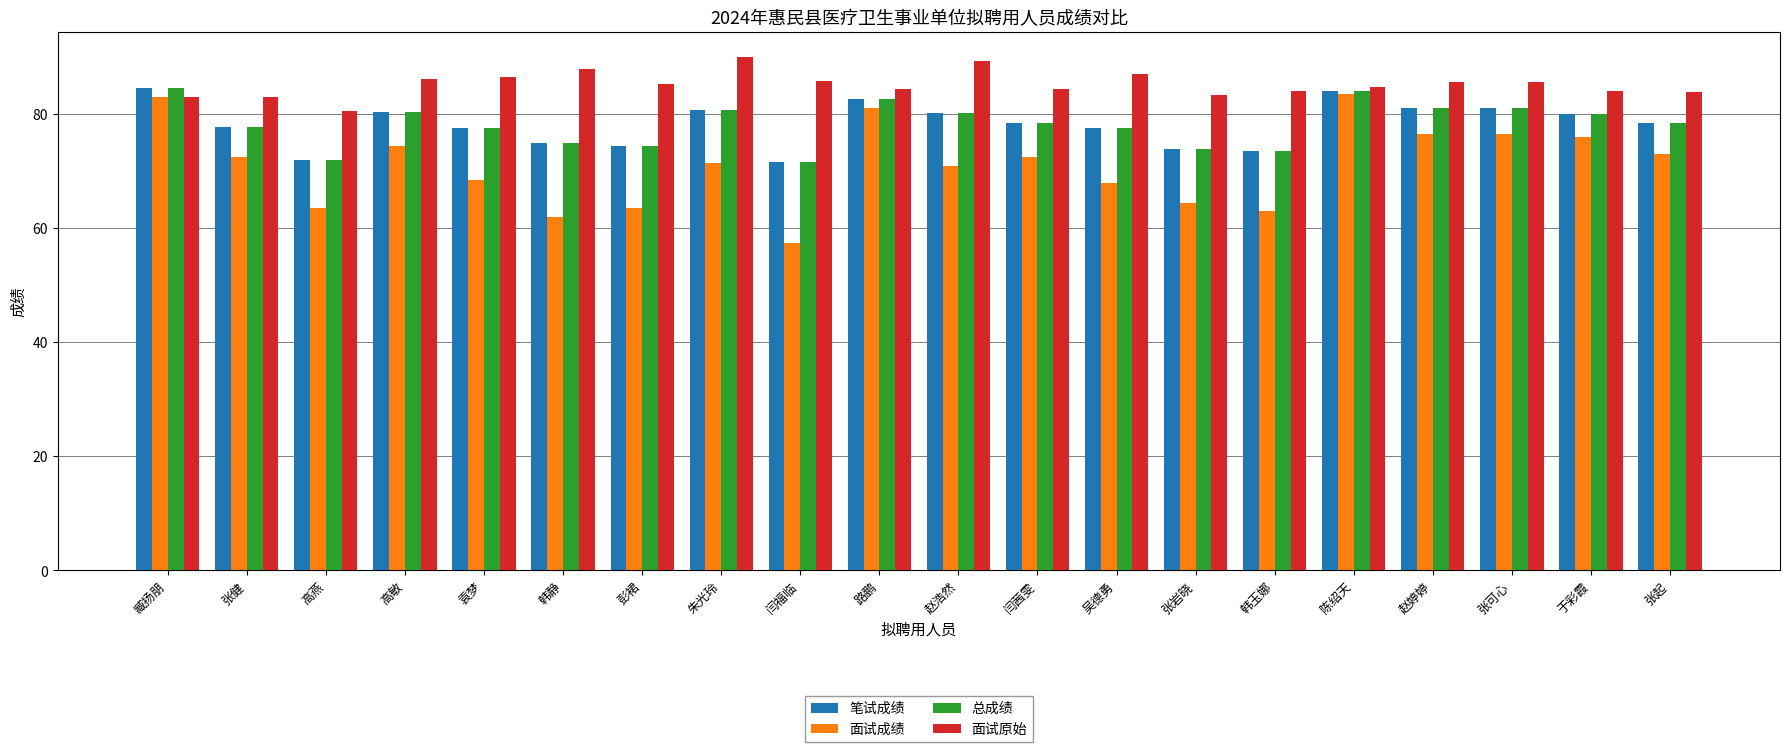

What is the difference between the highest and lowest values at 张健?

10.4